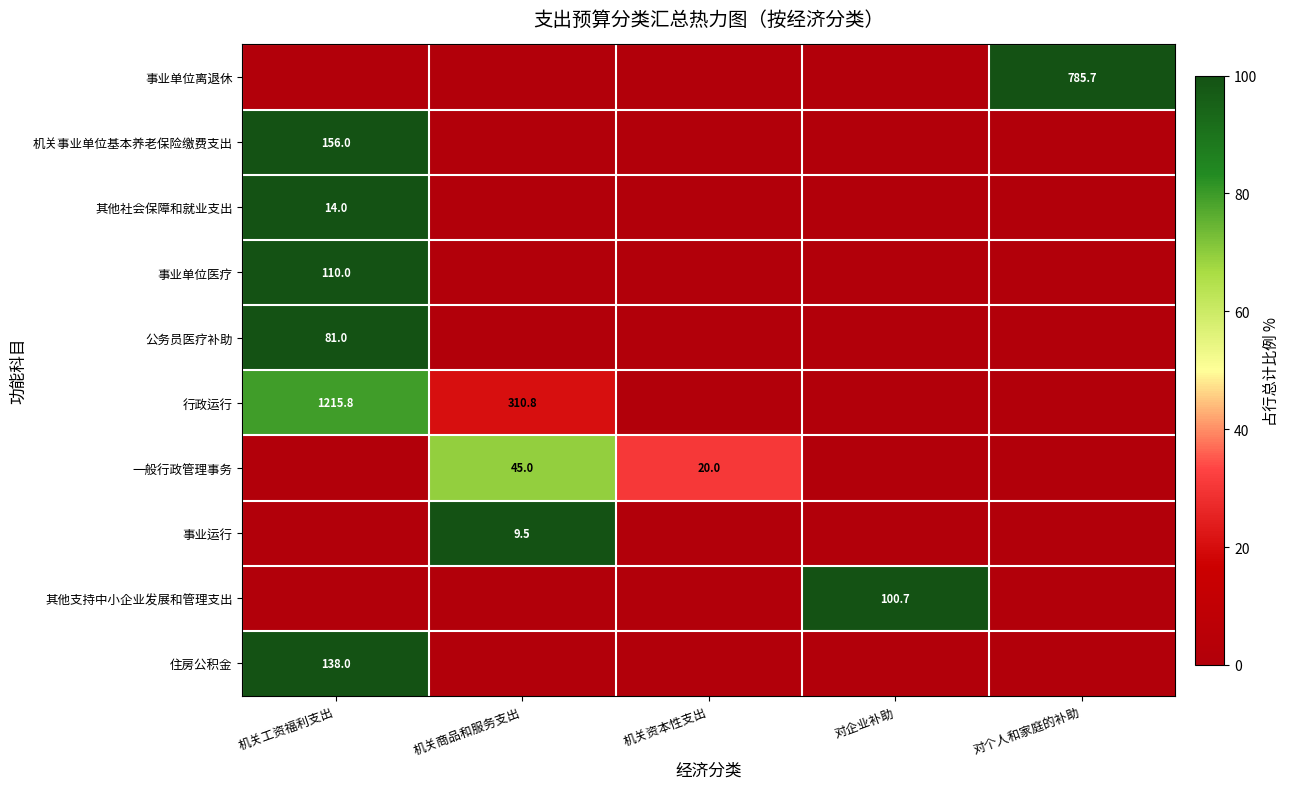

Is it true that 其他社会保障和就业支出 equals 14.0 at 机关工资福利支出?

True